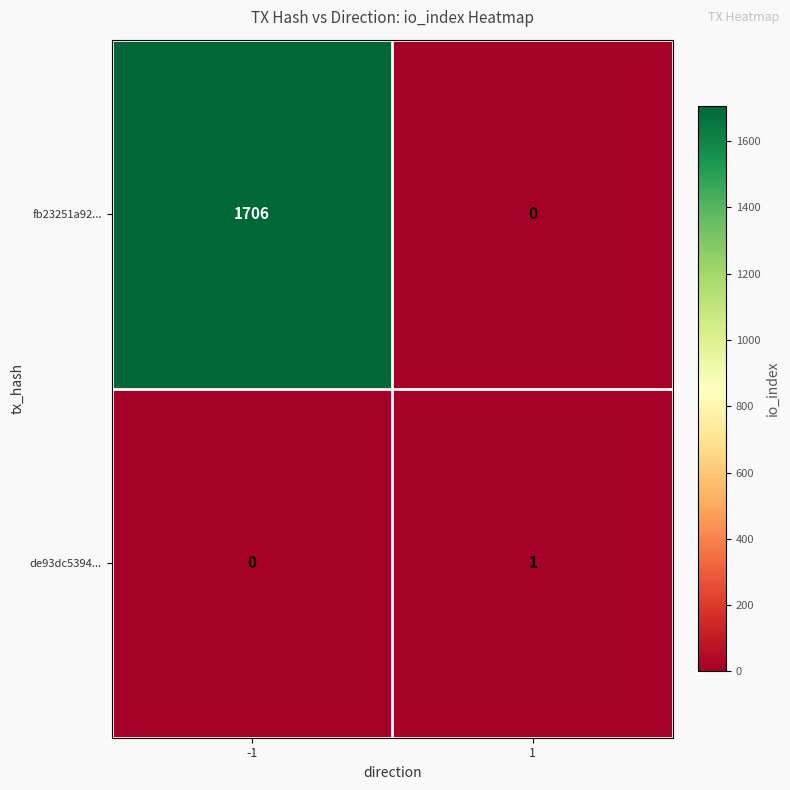

At how many categories does at least one series exceed 611?

1